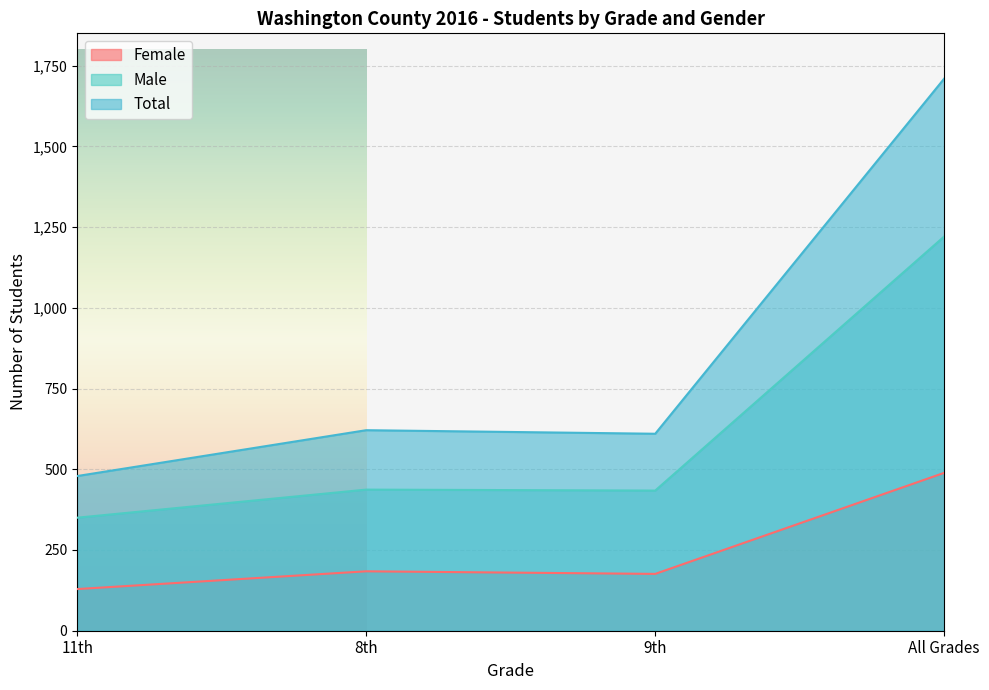

List the labels in order of Male value, smallest first.

11th, 9th, 8th, All Grades